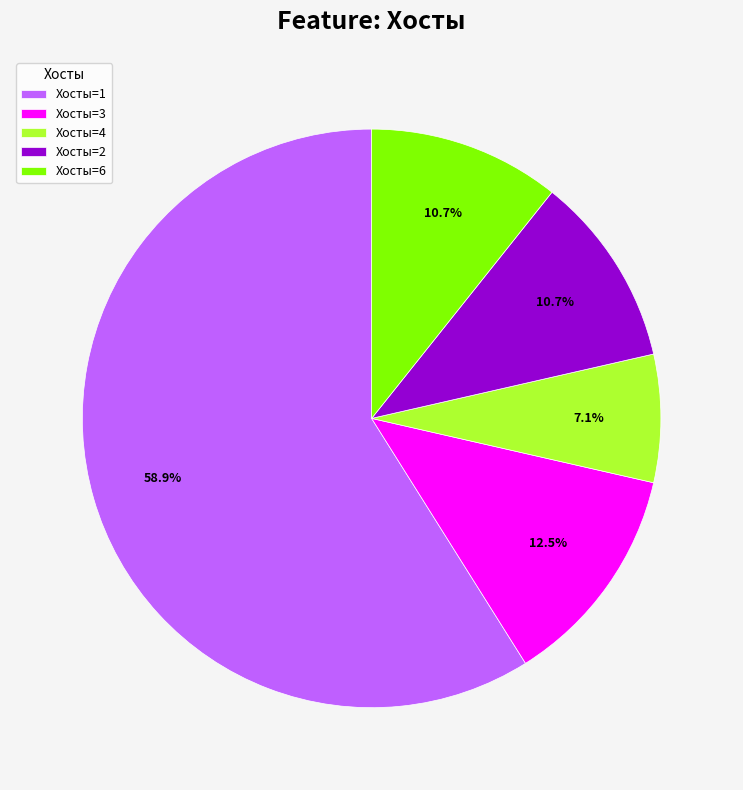

Which category has the biggest portion of the pie?

Хосты=1